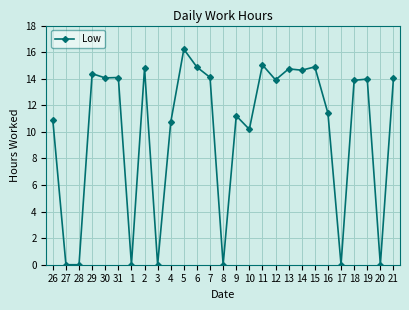

What is the label of the 17th point from the right?

5